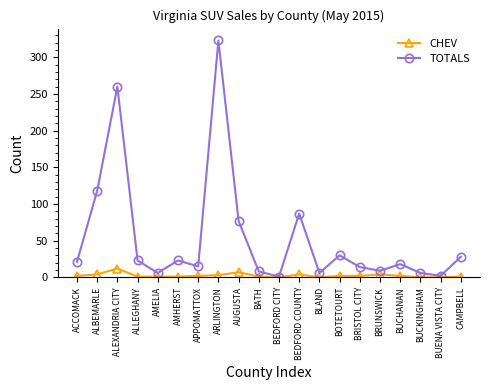

What is the label of the 2nd point from the left?

ALBEMARLE